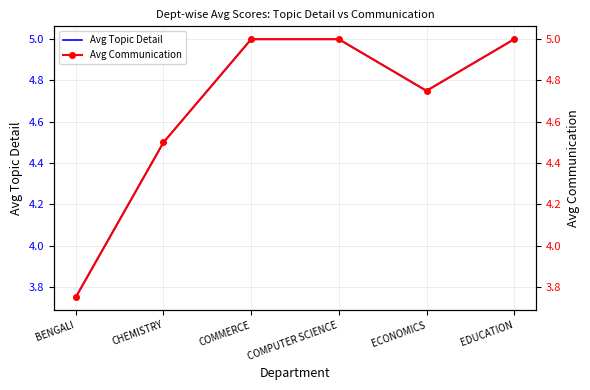

Count the Avg Topic Detail values in the range 4 to 5.

5